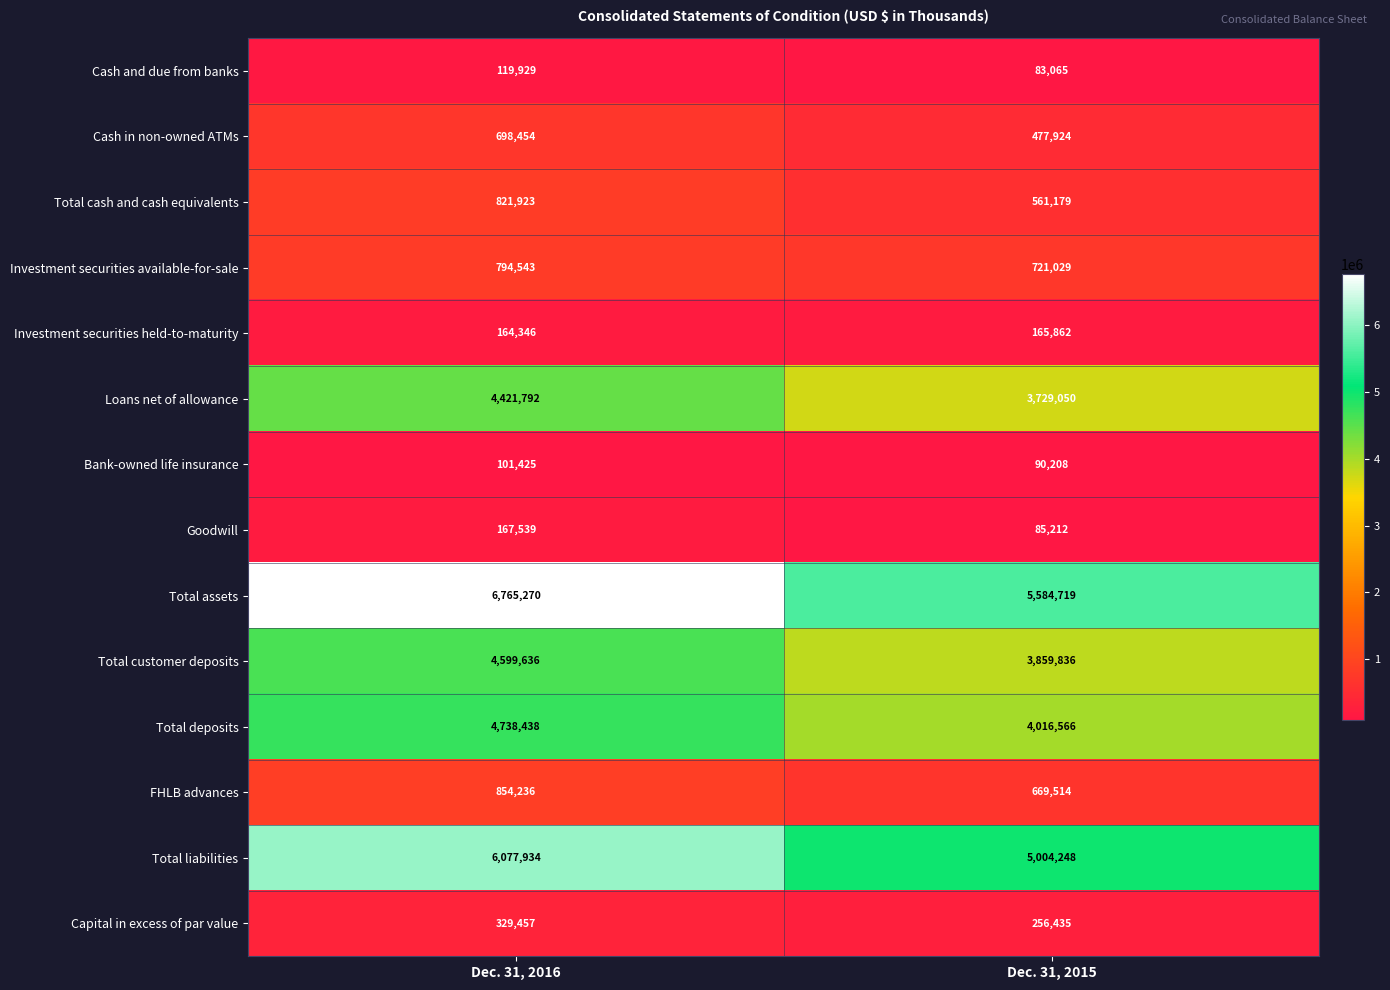

Reading right to left, extract all data points from this chart.

Cash and due from banks: 83065	119929
Cash in non-owned ATMs: 477924	698454
Total cash and cash equivalents: 561179	821923
Investment securities available-for-sale: 721029	794543
Investment securities held-to-maturity: 165862	164346
Loans net of allowance: 3729050	4421792
Bank-owned life insurance: 90208	101425
Goodwill: 85212	167539
Total assets: 5584719	6765270
Total customer deposits: 3859836	4599636
Total deposits: 4016566	4738438
FHLB advances: 669514	854236
Total liabilities: 5004248	6077934
Capital in excess of par value: 256435	329457